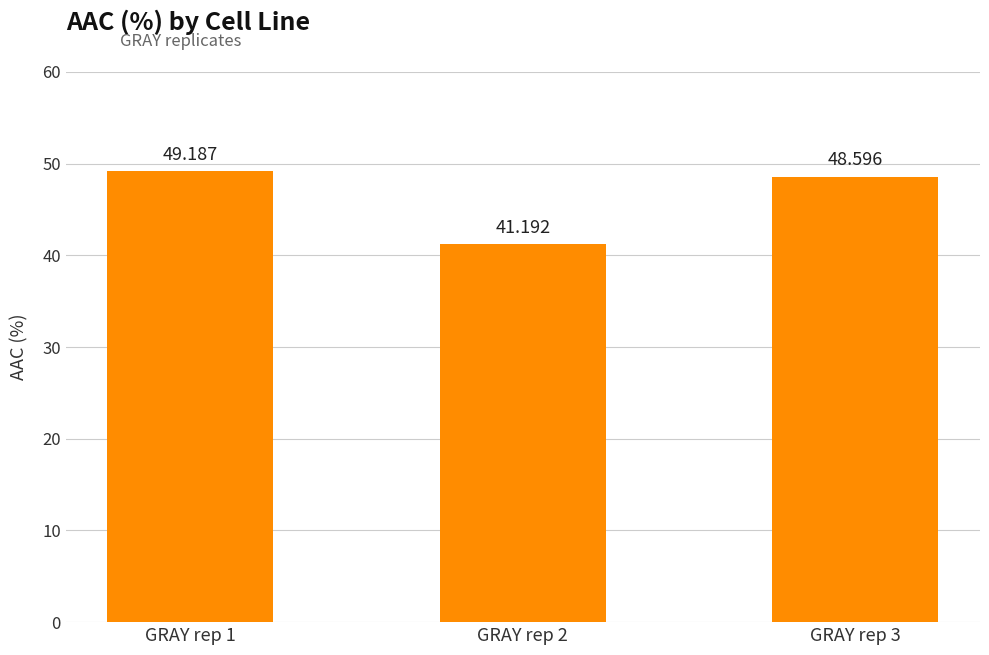

True or false: the data shows 12.8 at GRAY rep 1.

False